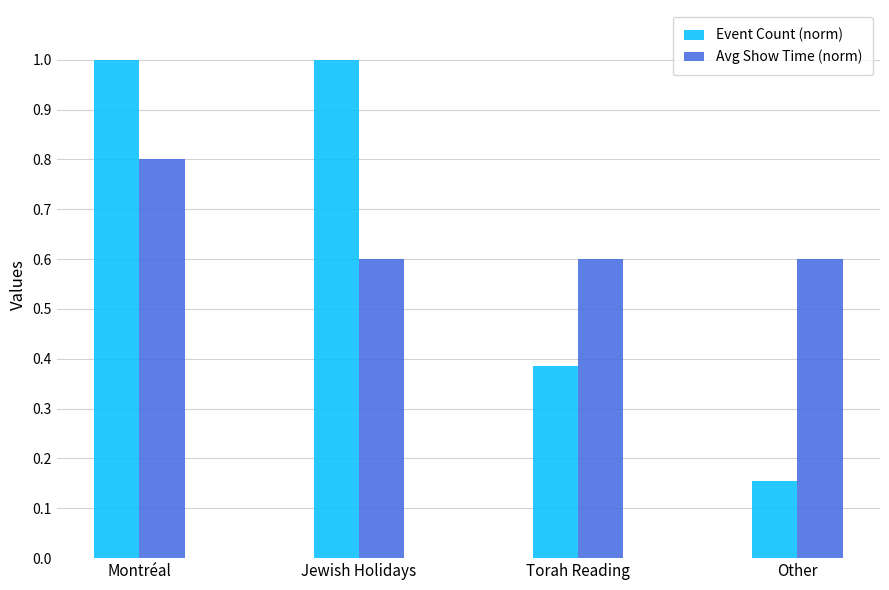

How many groups of bars are there?

4